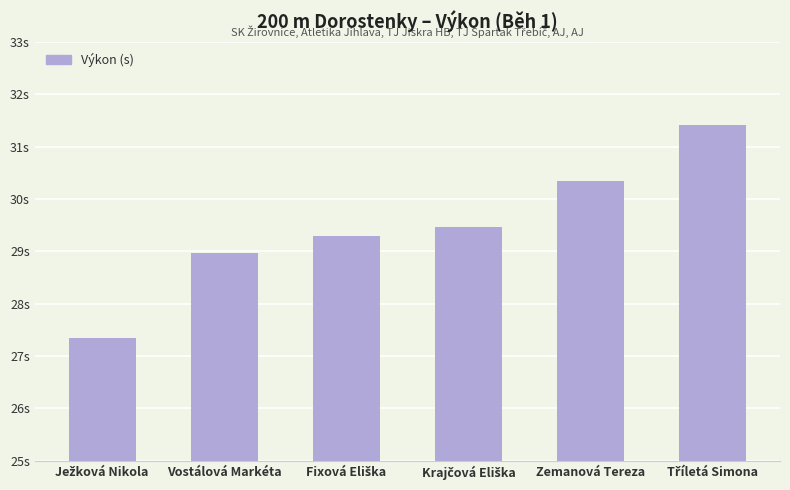

Does the chart contain any negative values?

No